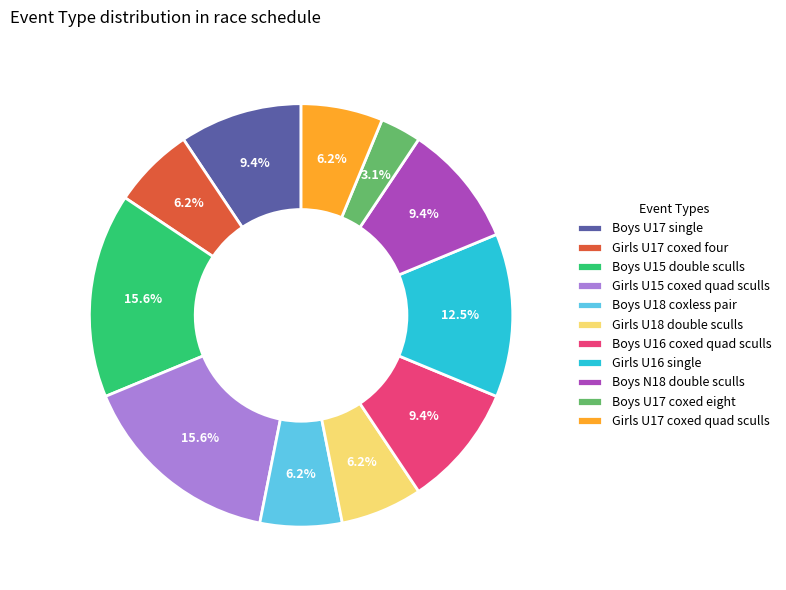

What percentage is the Girls U17 coxed quad sculls slice, to the nearest percent?

6%